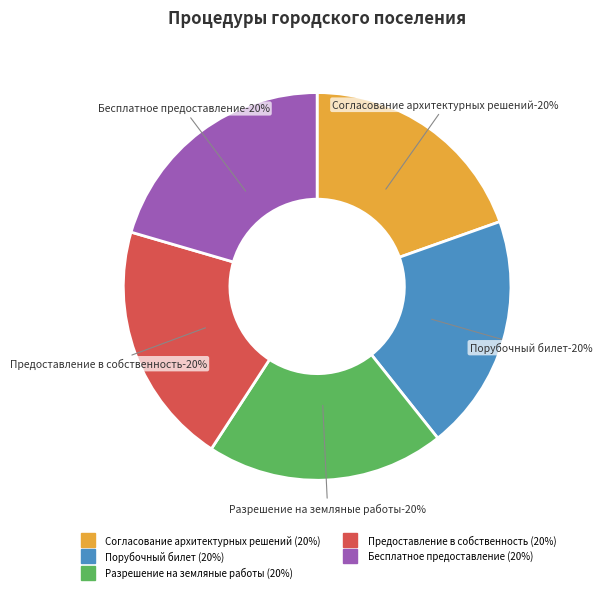

Does Принятие решения о предоставлении в собственность account for over 50% of the chart?

No